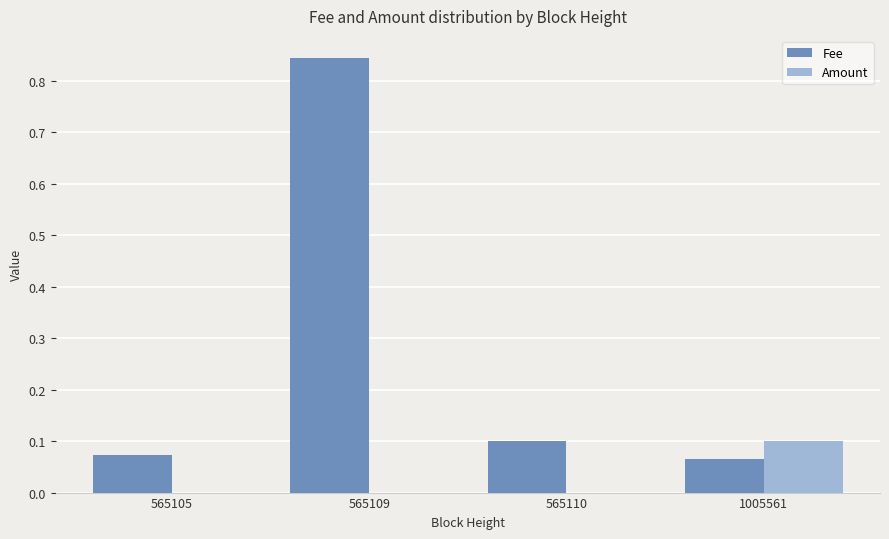

What is the sum of the Fee values at 1005561 and 565110?

0.2